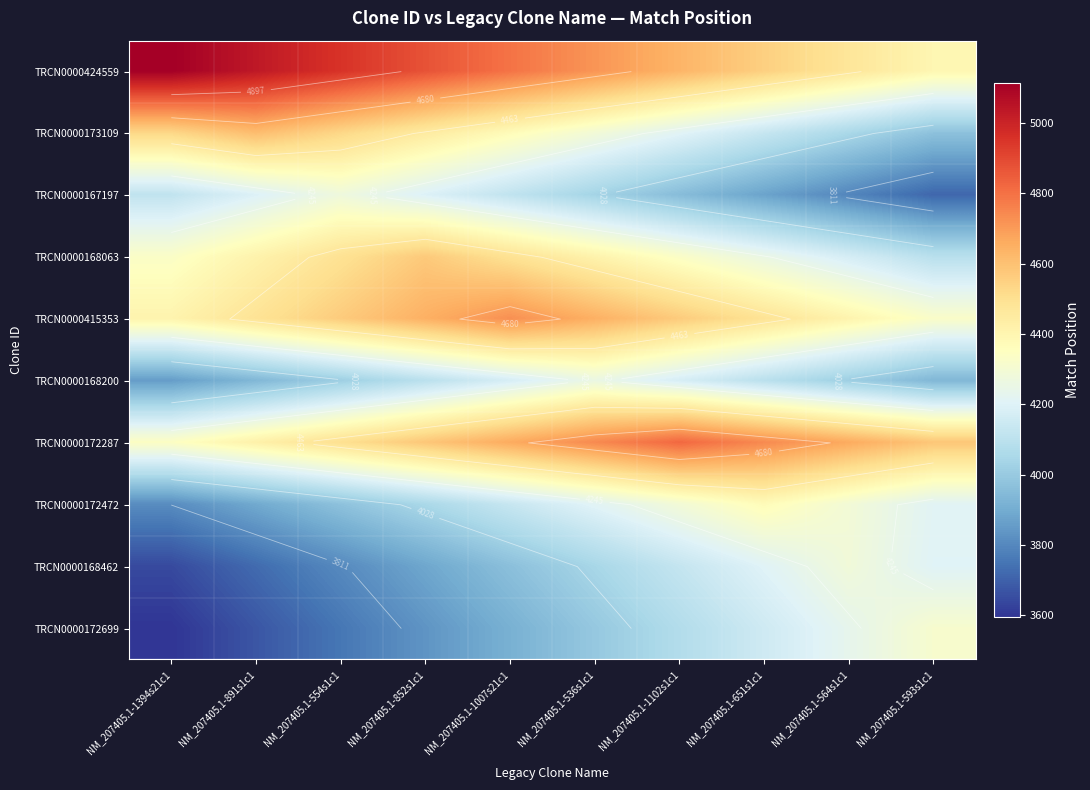

What is the difference between the TRCN0000168063 values at NM_207405.1-593s1c1 and NM_207405.1-1007s21c1?

400